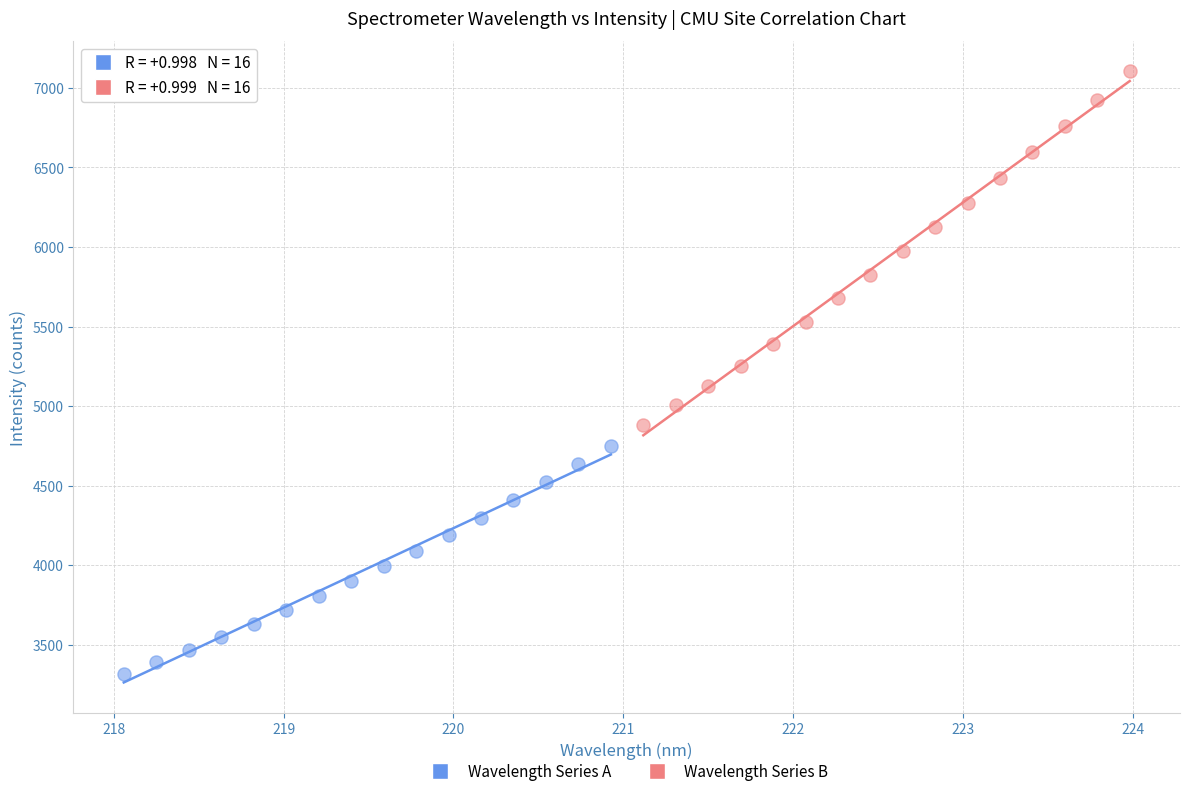

Which series reaches the maximum Y coordinate?

Wavelength Series B